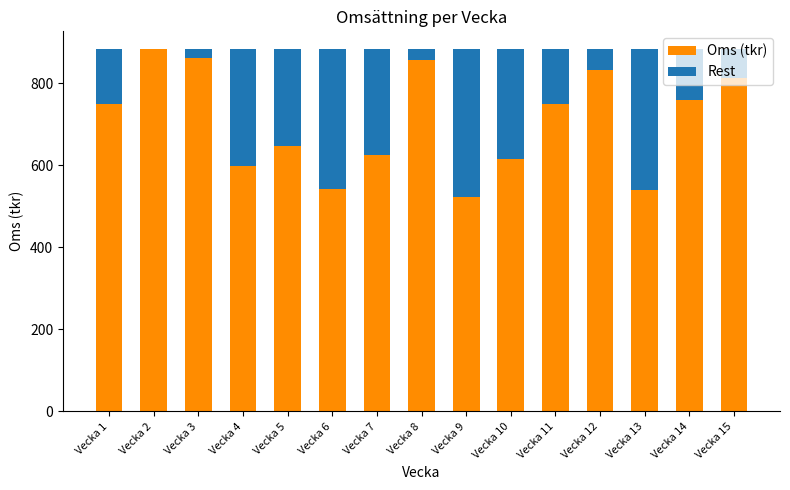

What is the sum of all Oms (tkr) values?

10586